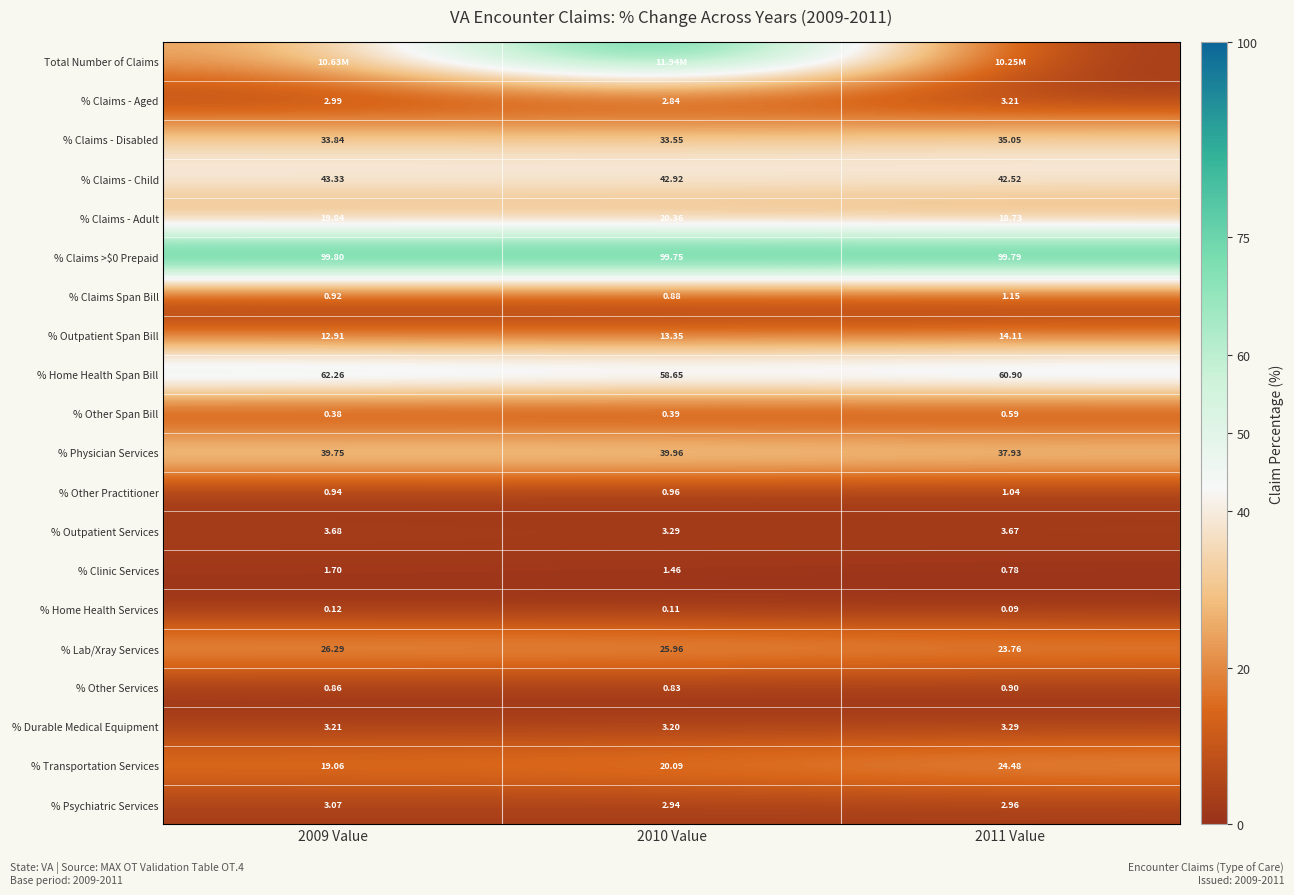

At which category is the sum across all series the highest?

2010 Value